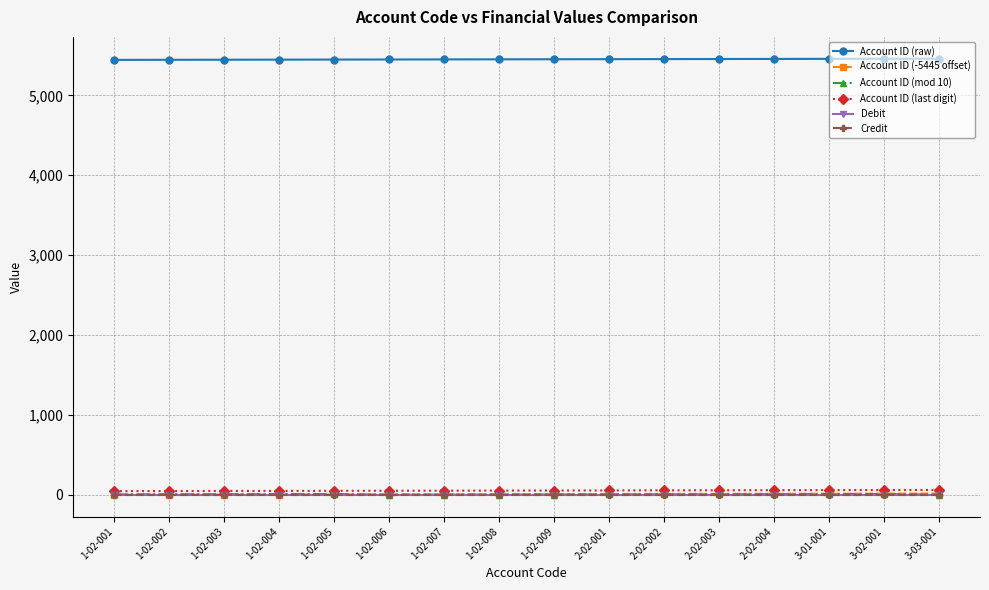

What position from the right is 2-02-004?

4